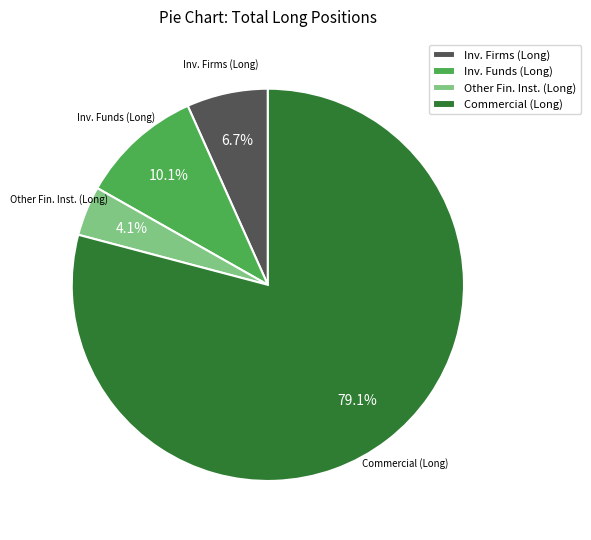

To the nearest percent, what is the average slice percentage?

25%